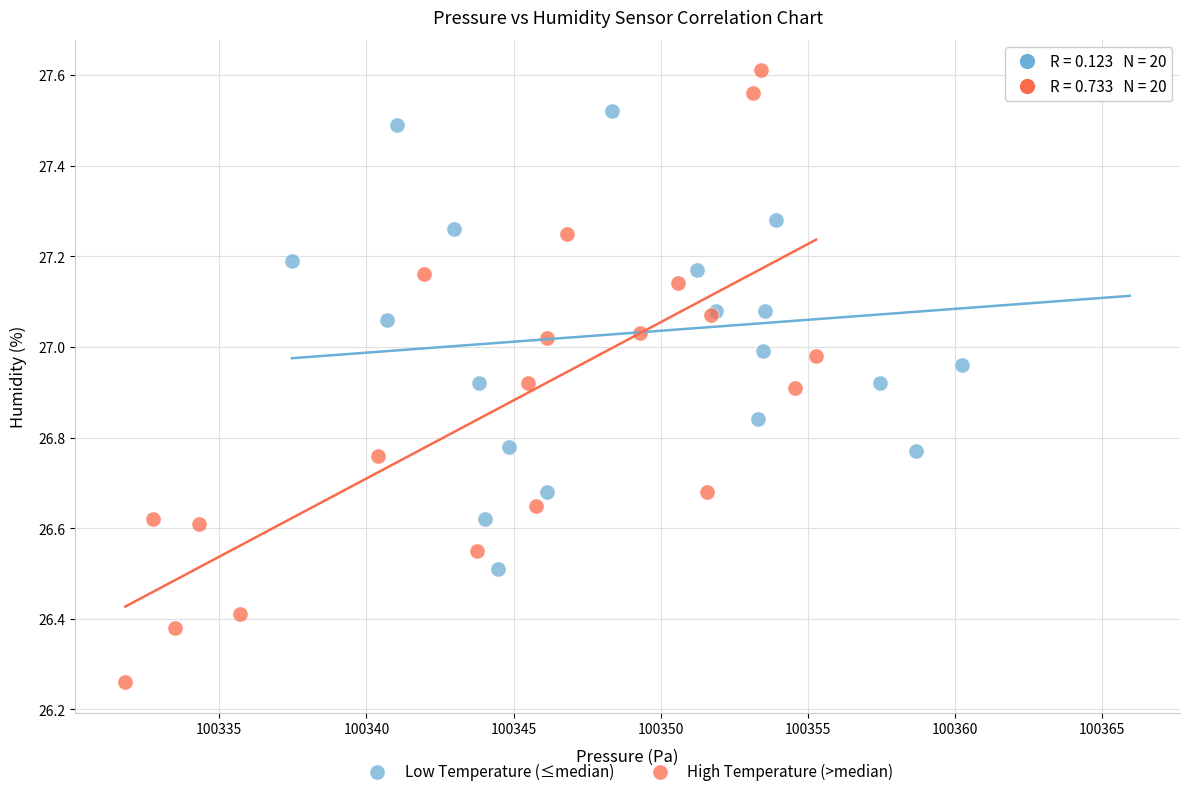

What are all the series names shown in the legend?

Low Temperature (≤median), High Temperature (>median)